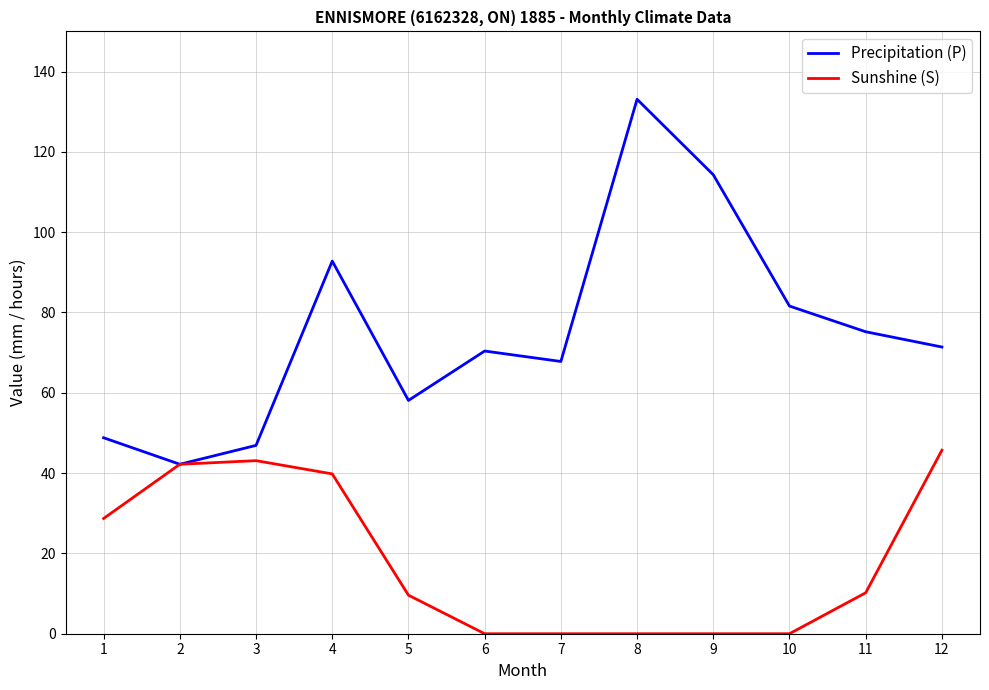

What is the spread (max minus min) of values at 12?

25.7